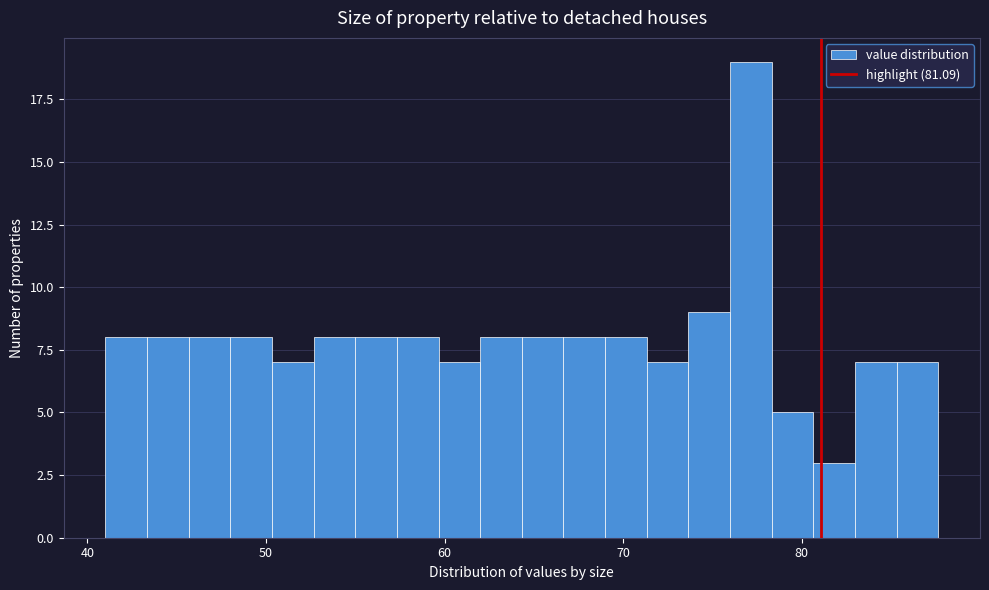

Around what value on the x-axis is the tallest bar? Give the approximate position of its centre, as read against the axis.

77